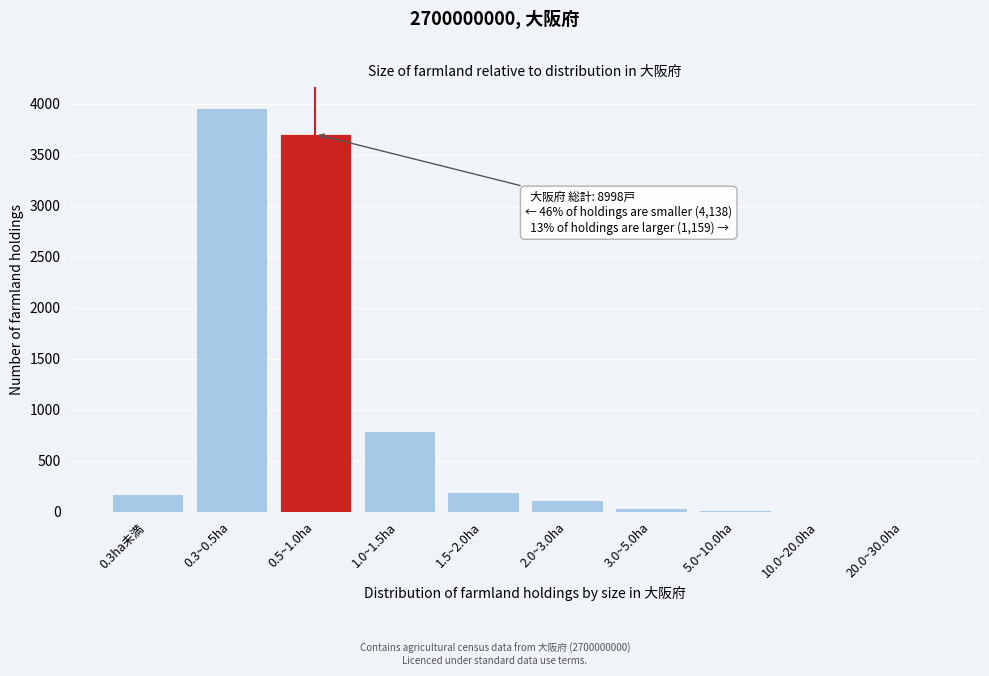

Is it true that the value at 0.3ha未満 is 176?

True